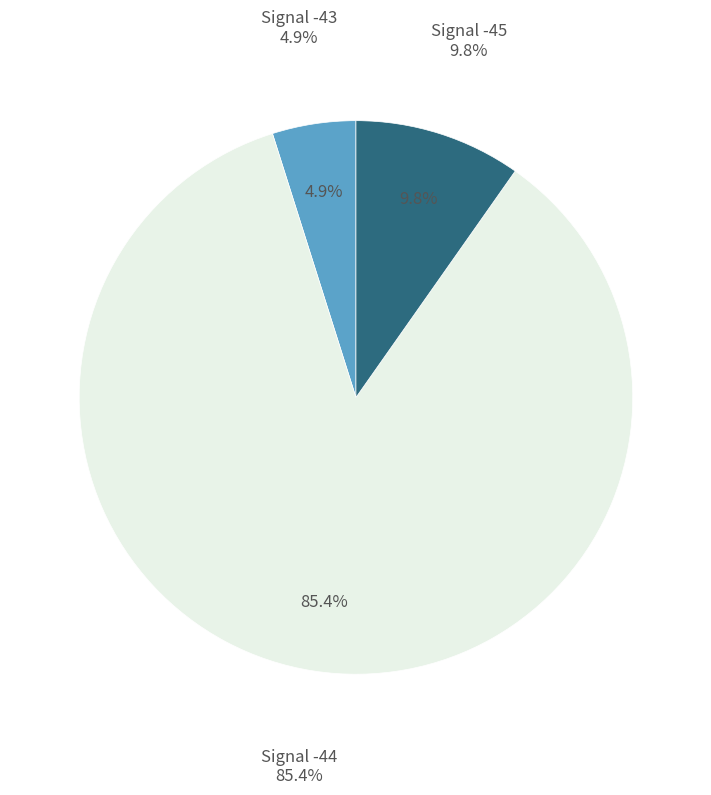

Count the number of slices in the pie.

3